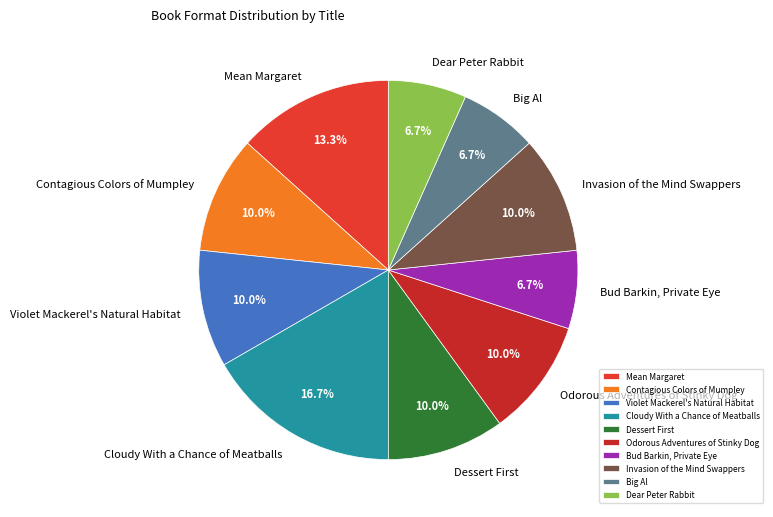

What percentage is the Big Al slice, to the nearest percent?

7%